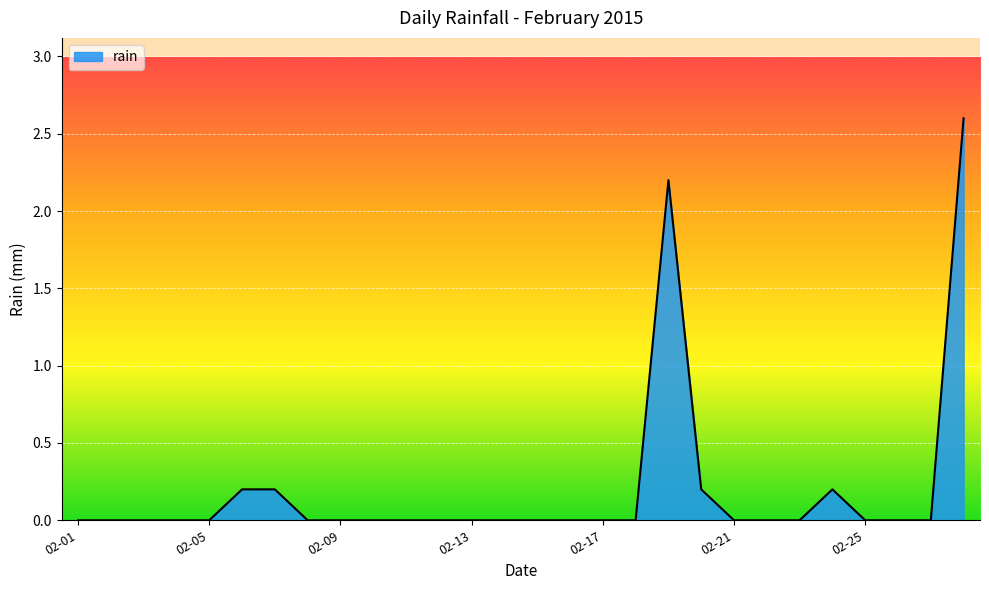

What is the difference between the maximum and minimum values?

2.6